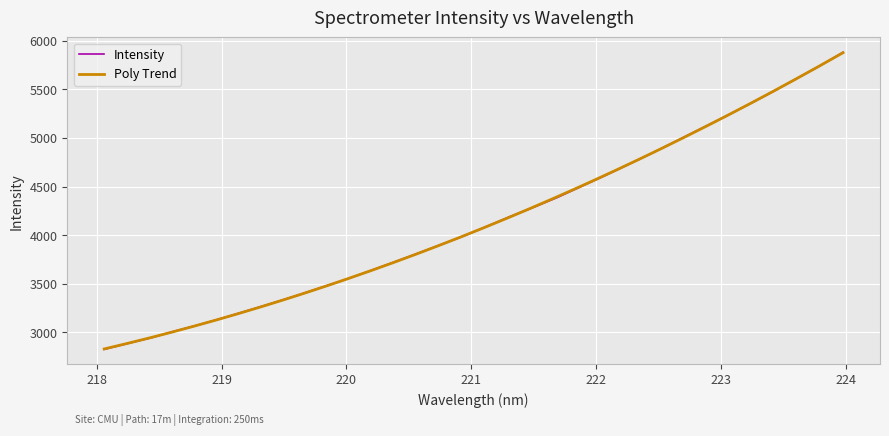

Which category has the lowest value across all series?

218.0596